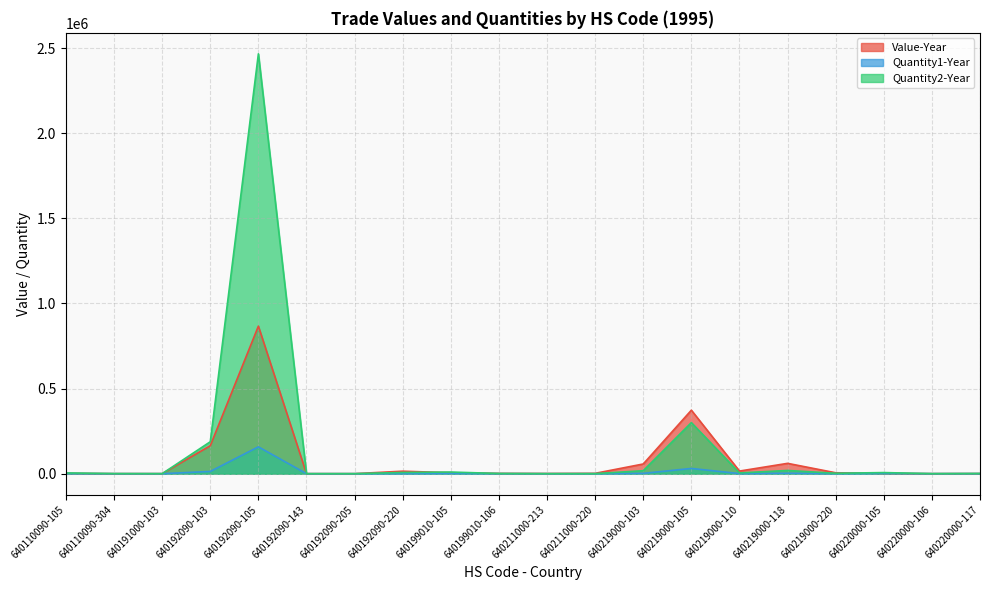

Reading left to right, what are all the values shown in this chart?

Value-Year: 640110090-105=1966	640110090-304=288	640191000-103=319	640192090-103=164221	640192090-105=866956	640192090-143=260	640192090-205=235	640192090-220=14672	640199010-105=5574	640199010-106=1731	640211000-213=1121	640211000-220=2129	640219000-103=57016	640219000-105=373015	640219000-110=15407	640219000-118=60761	640219000-220=5379	640220000-105=1819	640220000-106=390	640220000-117=789
Quantity1-Year: 640110090-105=558	640110090-304=23	640191000-103=9	640192090-103=13239	640192090-105=157817	640192090-143=9	640192090-205=6	640192090-220=393	640199010-105=1210	640199010-106=266	640211000-213=6	640211000-220=9	640219000-103=1891	640219000-105=30836	640219000-110=575	640219000-118=2747	640219000-220=83	640220000-105=1500	640220000-106=166	640220000-117=416
Quantity2-Year: 640110090-105=4530	640110090-304=655	640191000-103=241	640192090-103=187695	640192090-105=2466578	640192090-143=150	640192090-205=115	640192090-220=7257	640199010-105=9670	640199010-106=1201	640211000-213=216	640211000-220=284	640219000-103=17571	640219000-105=300084	640219000-110=4425	640219000-118=19057	640219000-220=2360	640220000-105=6540	640220000-106=268	640220000-117=1217